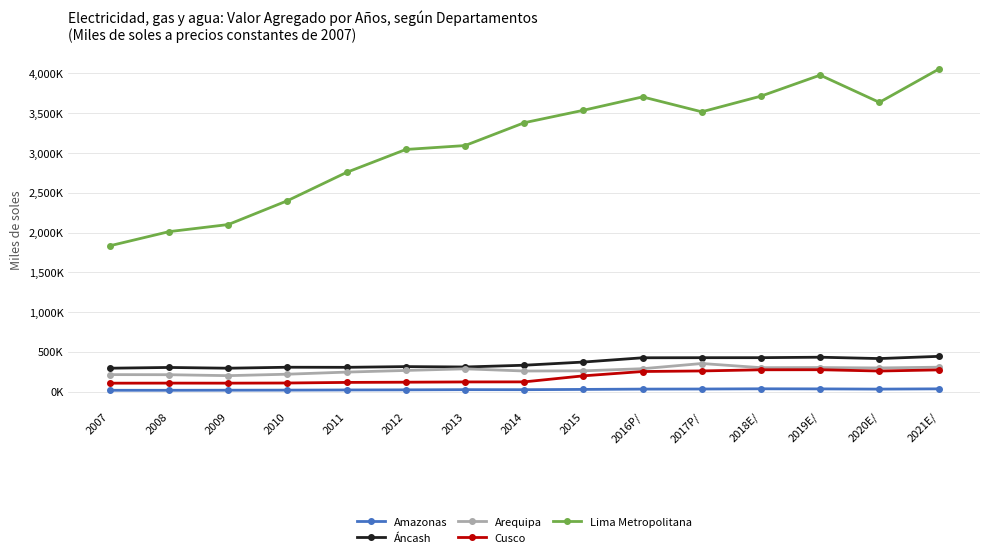

True or false: Cusco and Lima Metropolitana intersect in this chart.

False